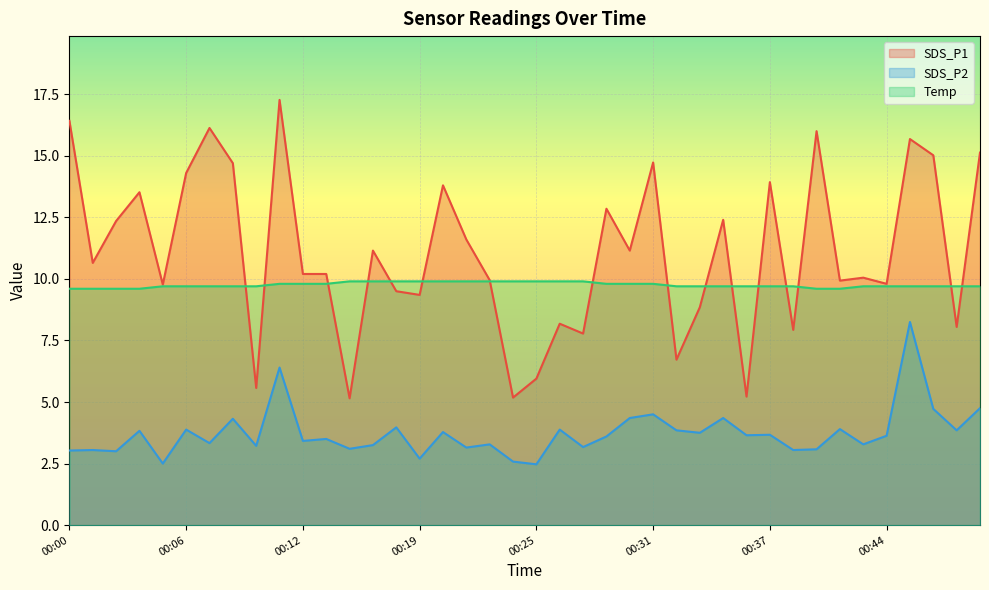

What is the difference between the SDS_P2 values at 00:27 and 00:19?

0.5